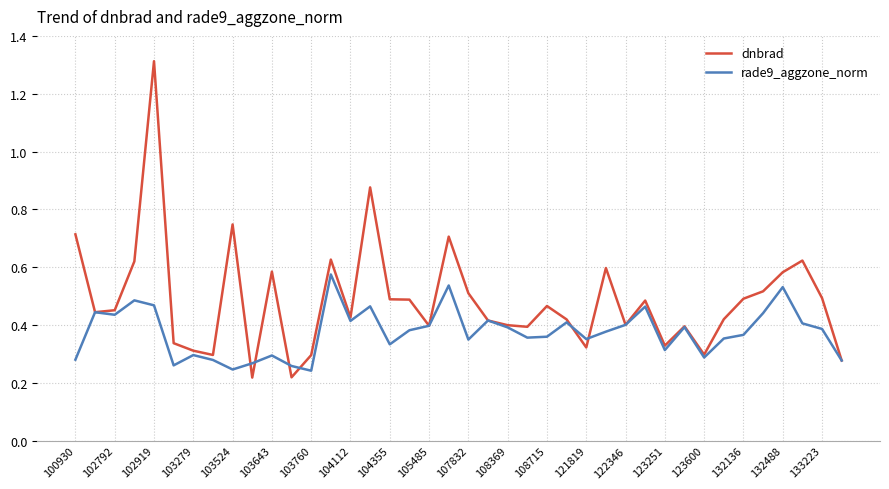

What are all the series names shown in the legend?

dnbrad, rade9_aggzone_norm